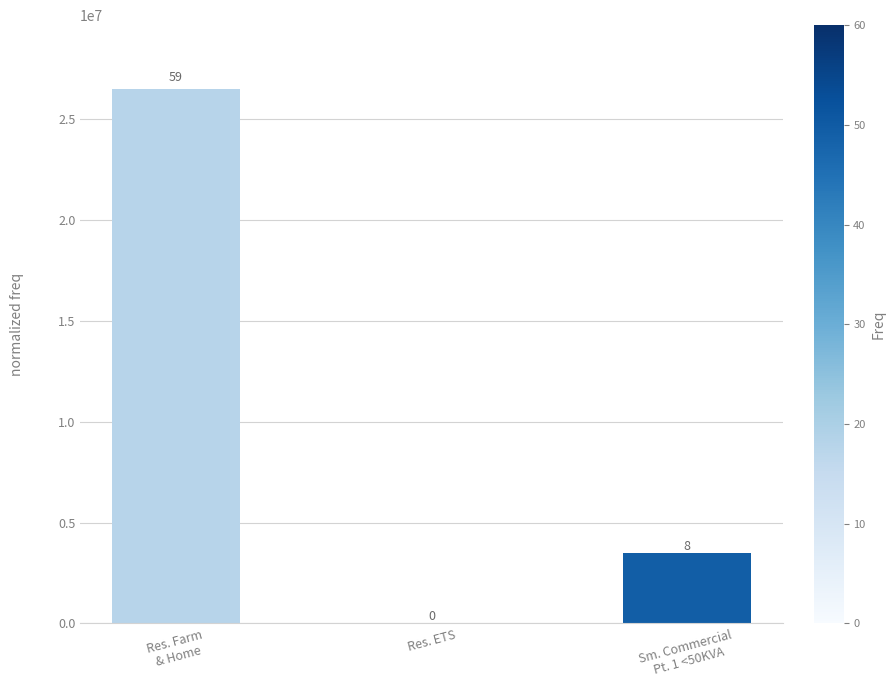

What is the change in value from Res. Farm
& Home to Sm. Commercial
Pt. 1 <50KVA?

-23021568.5